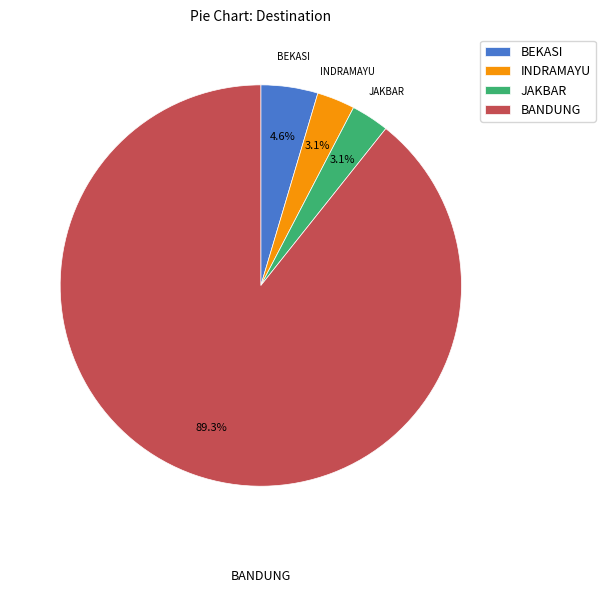

Which has a higher value, BEKASI or BANDUNG?

BANDUNG